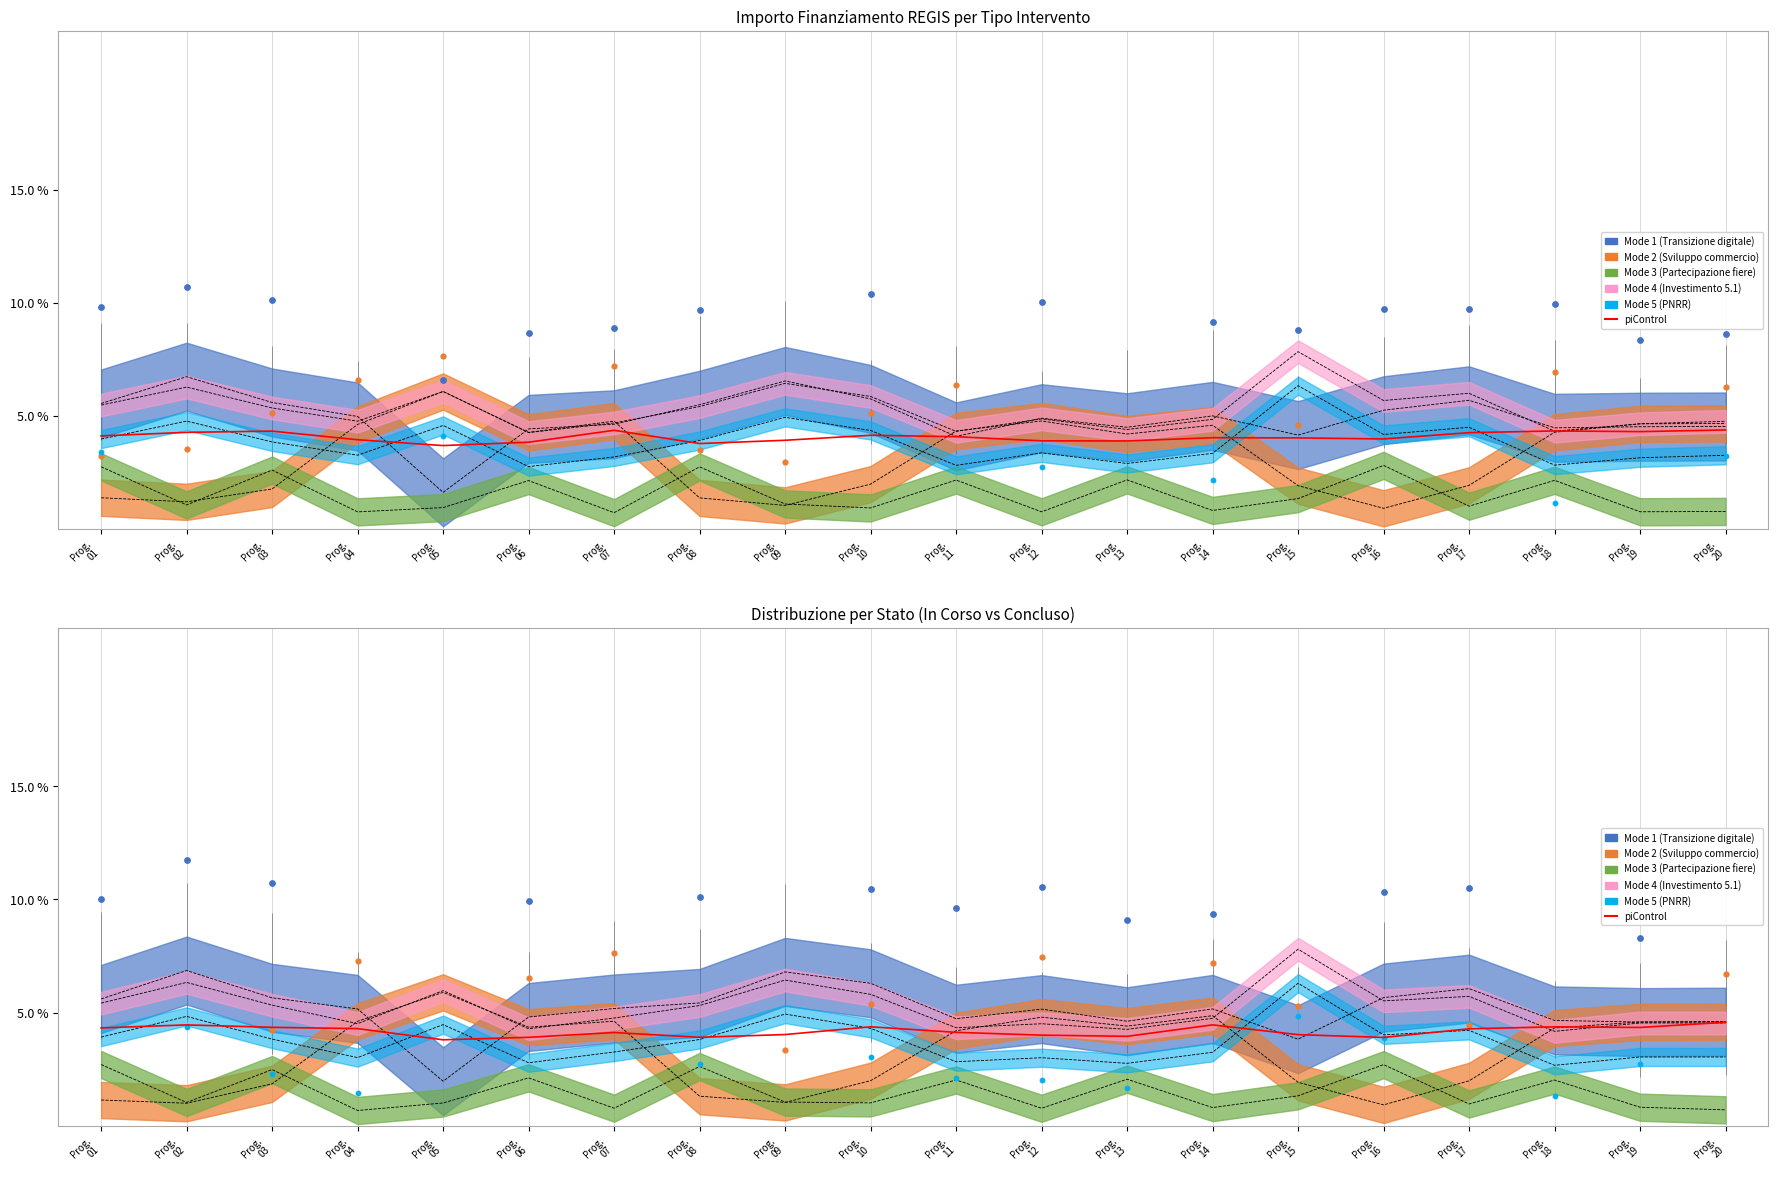

Between Prog.
11 and Prog.
13, which is larger?

Prog.
11